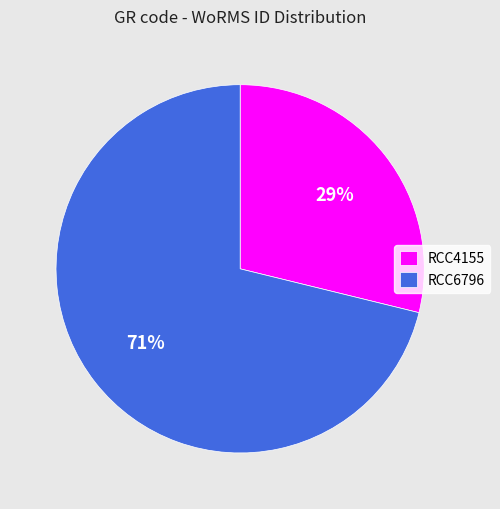

To the nearest percent, what portion does RCC6796 represent?

71%